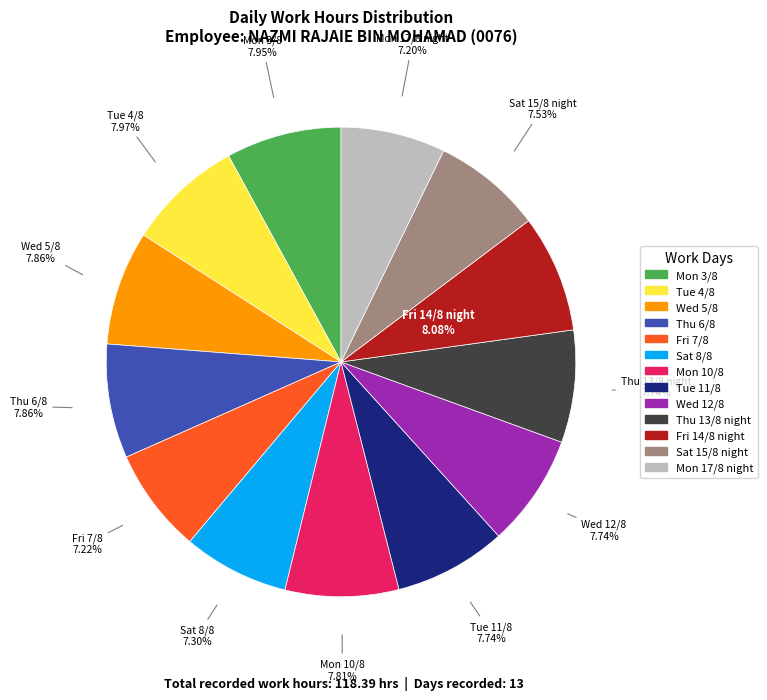

To the nearest percent, what is the difference between the largest and smallest slice percentages?

1%